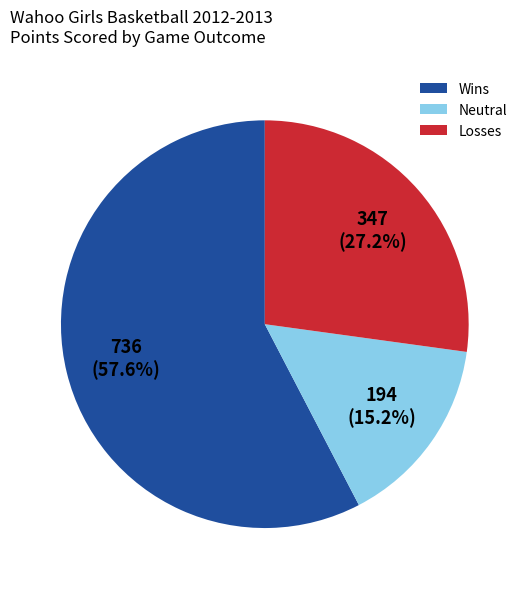

Which has a higher value, Wins or Losses?

Wins